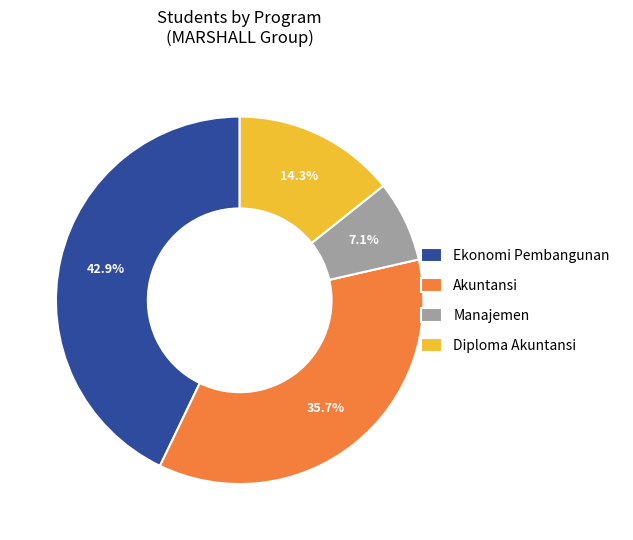

Combined, do Manajemen and Akuntansi account for over 50%?

No